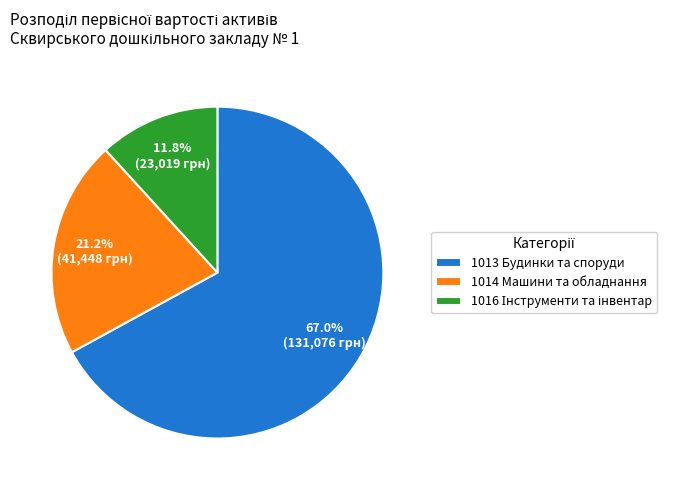

How many segments does this pie chart have?

3